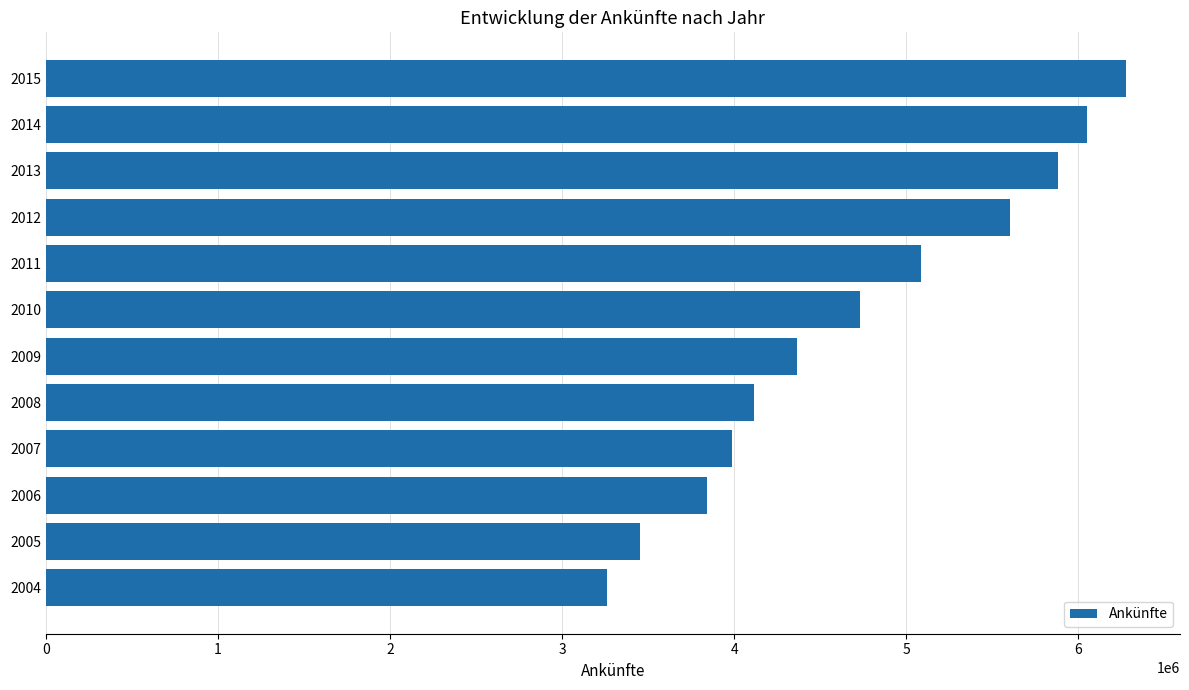

What is the sum of the values at 2005 and 2006?

7294714